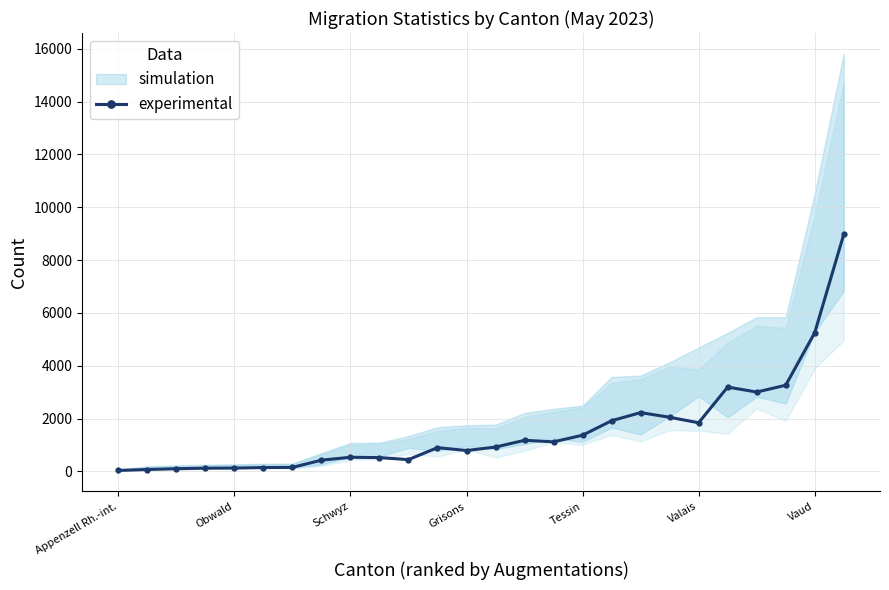

At which label is experimental closest to 4502?

Vaud